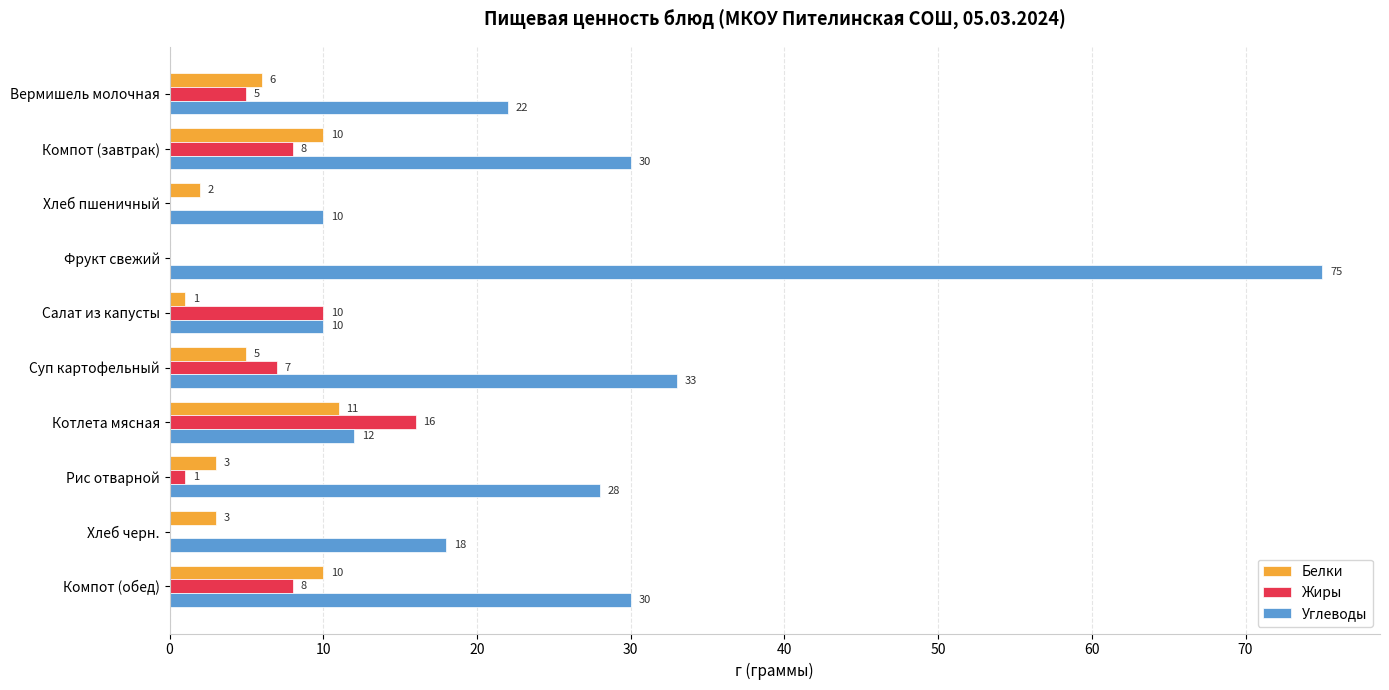

At which category does the chart reach its peak across all series?

Фрукт свежий